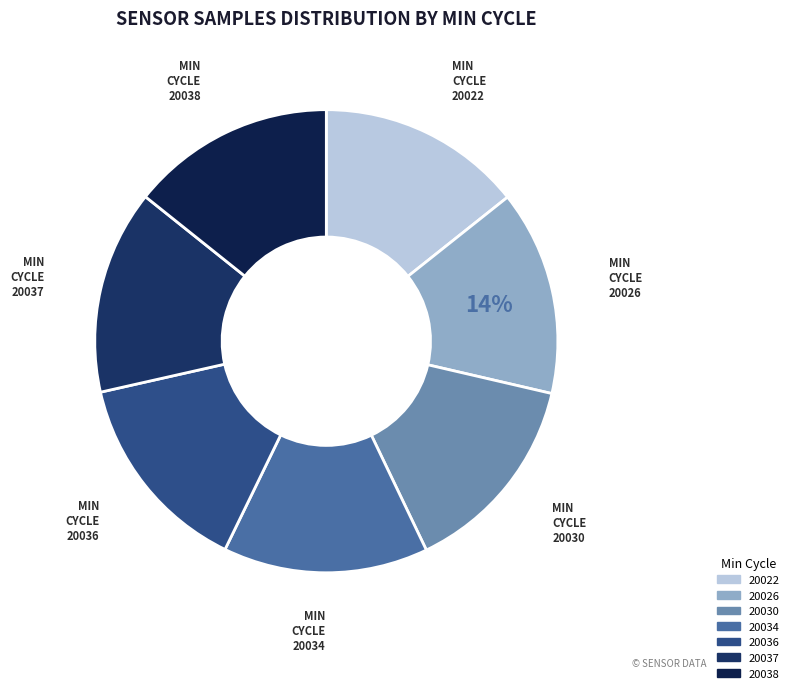

Does 20036 represent more than half of the total?

No